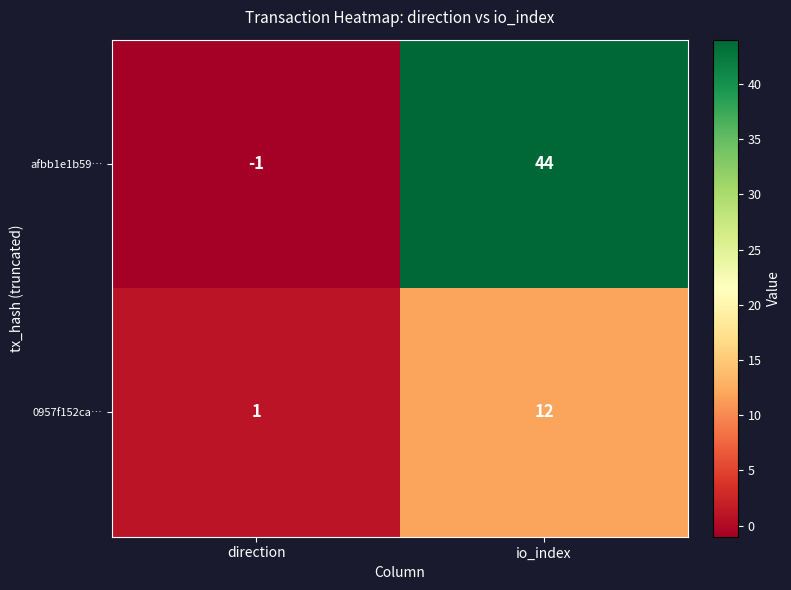

What is the difference between the maximum and minimum values in the afbb1e1b59… series?

45